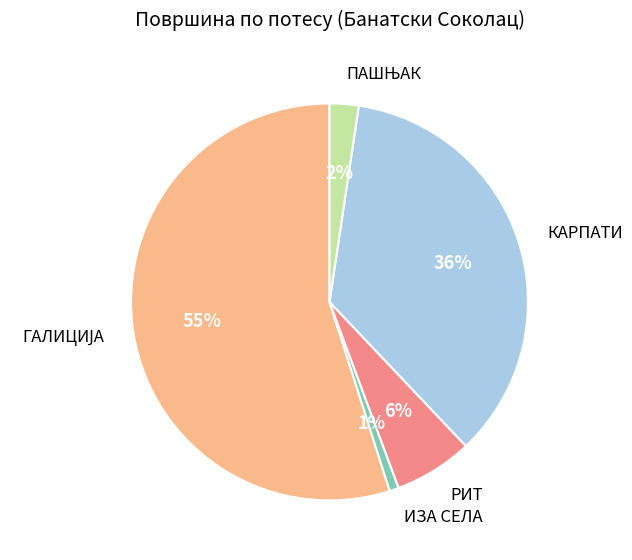

Is it true that РИТ is 1% of the pie?

False